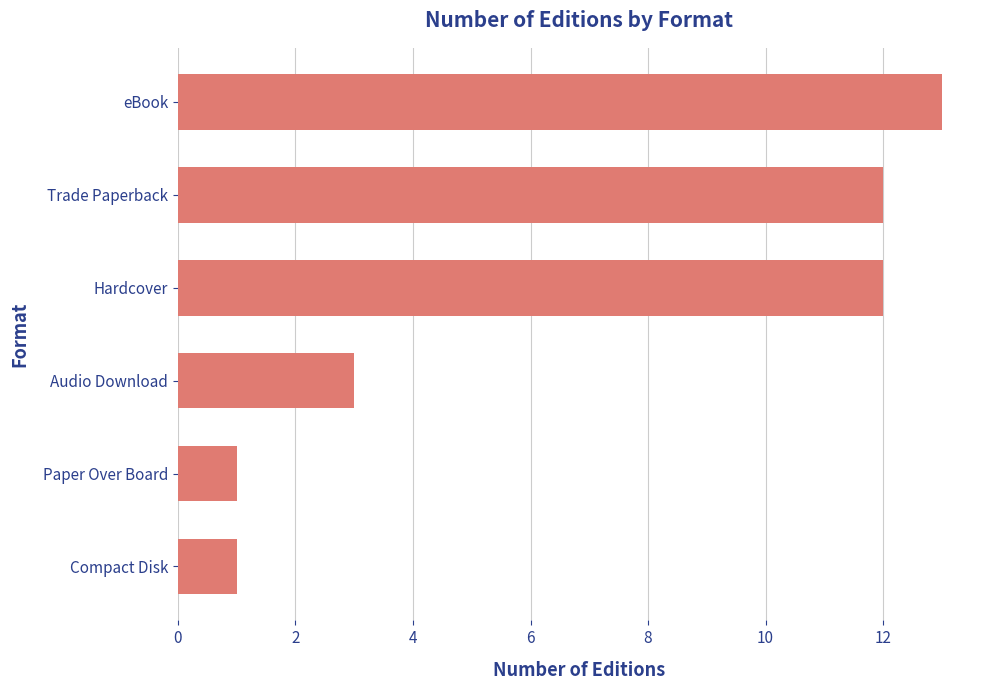

Where is the data nearest to the value 7?

Audio Download